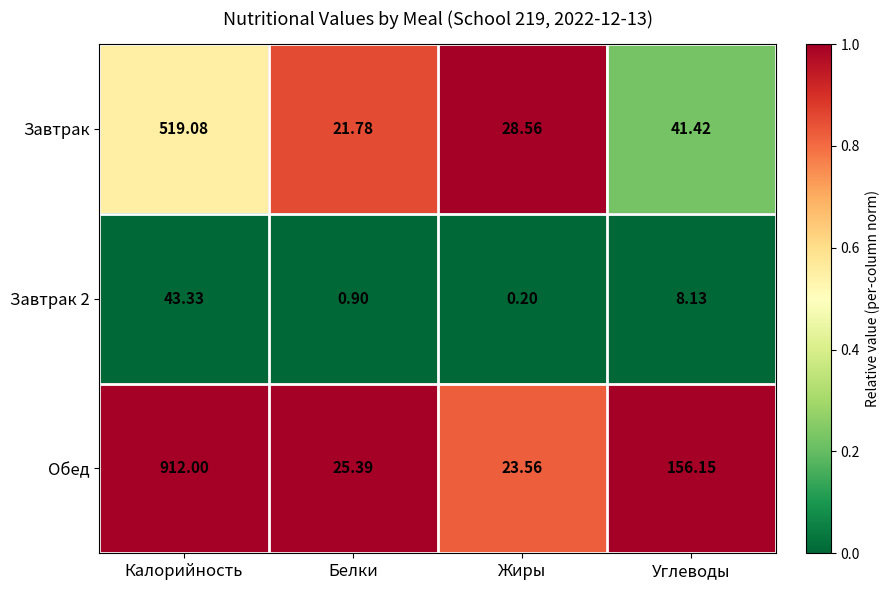

What is the maximum value shown in the chart?

912.0